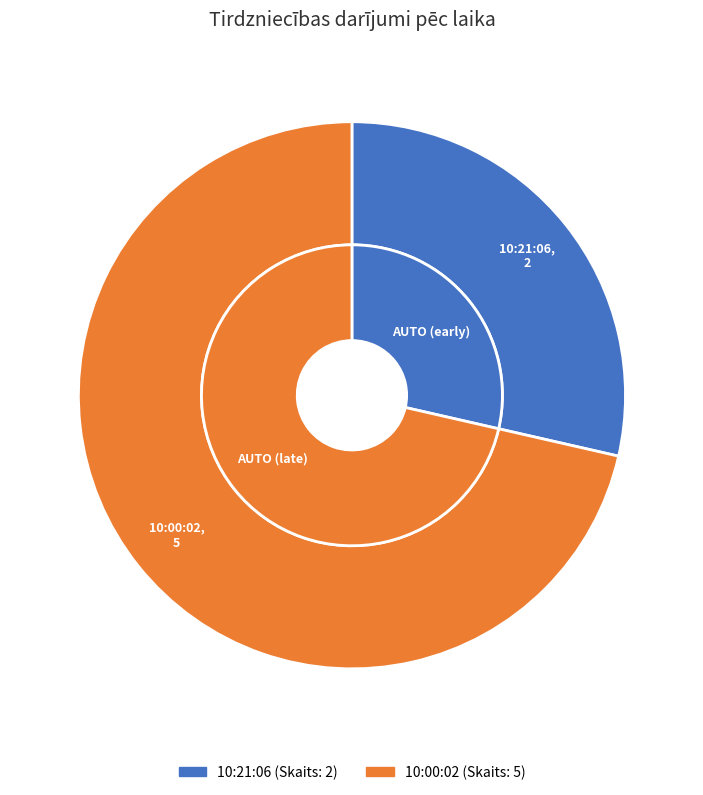

Is it true that 10:21:06 is 40% of the pie?

False